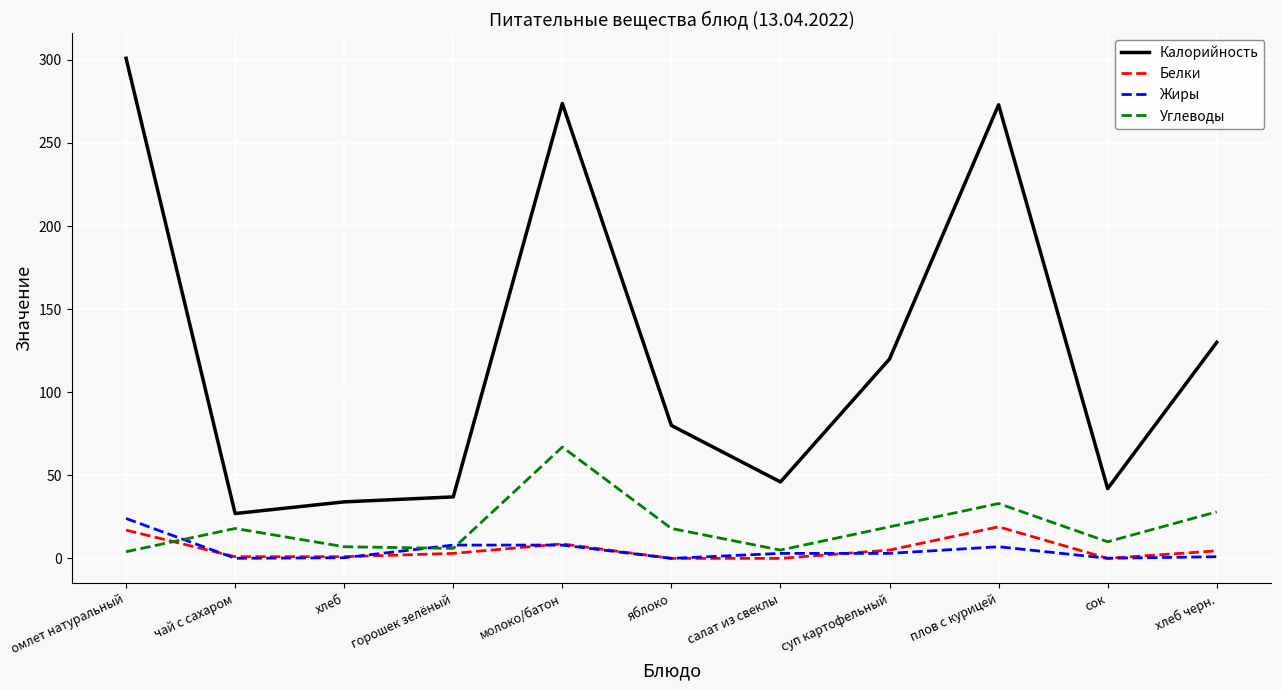

True or false: Углеводы and Калорийность cross at least once.

False